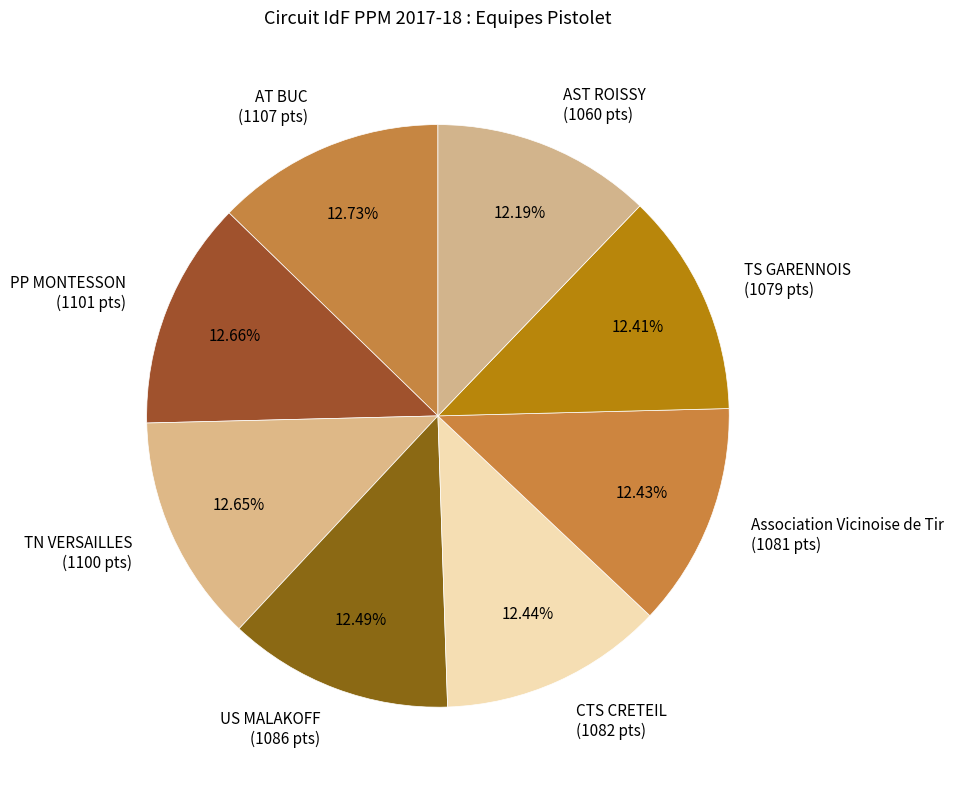

Does US MALAKOFF (1086 pts) account for over 50% of the chart?

No